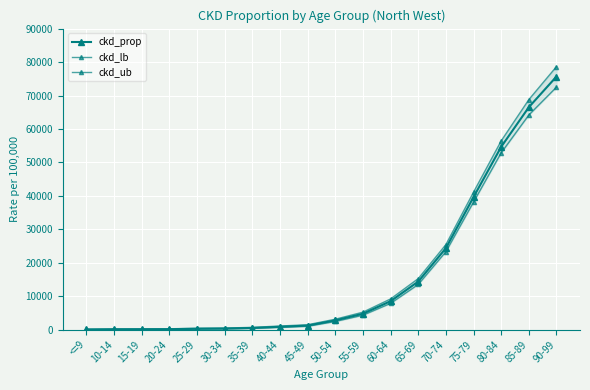

How many series are shown in this chart?

3